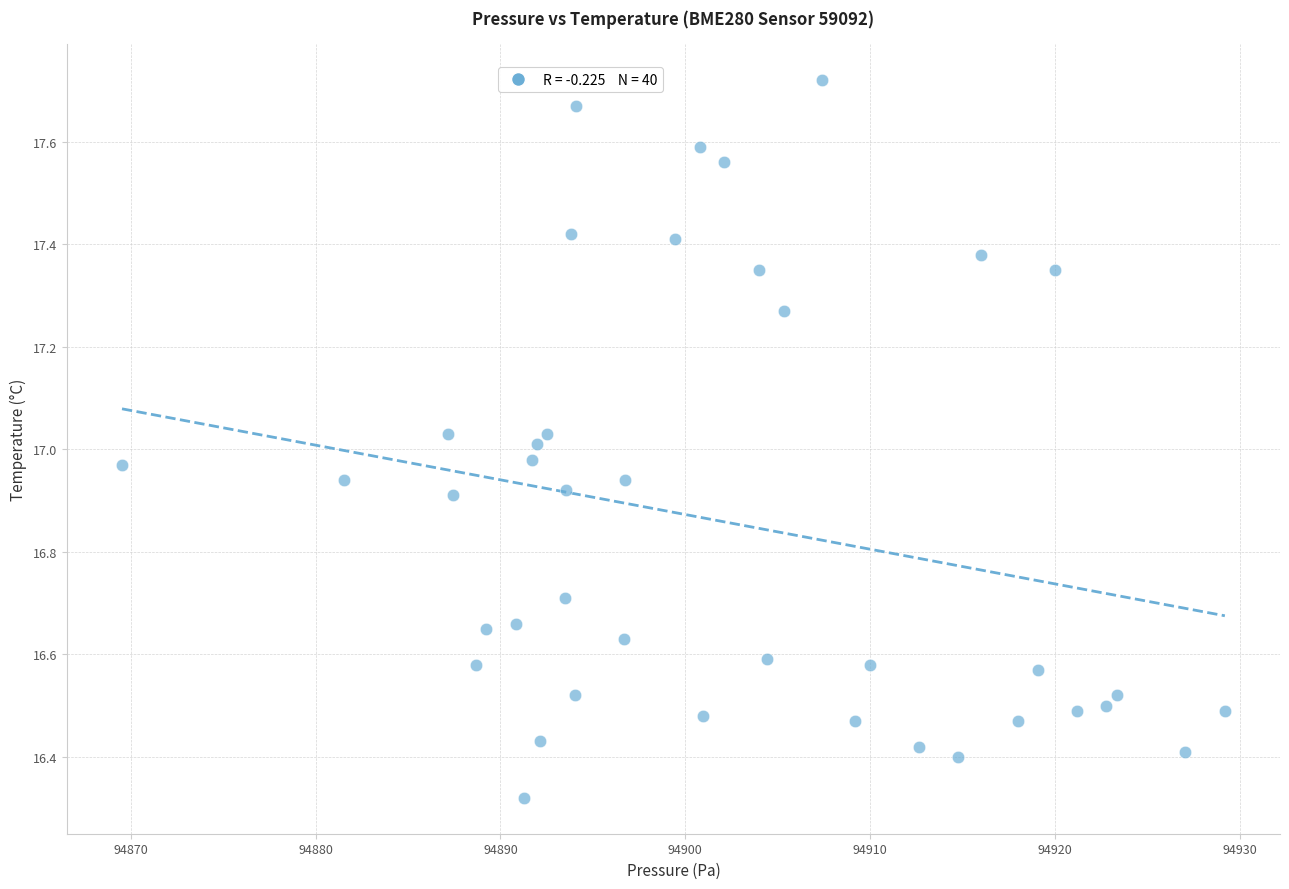

What is the range of X values (max minus min)?

59.7